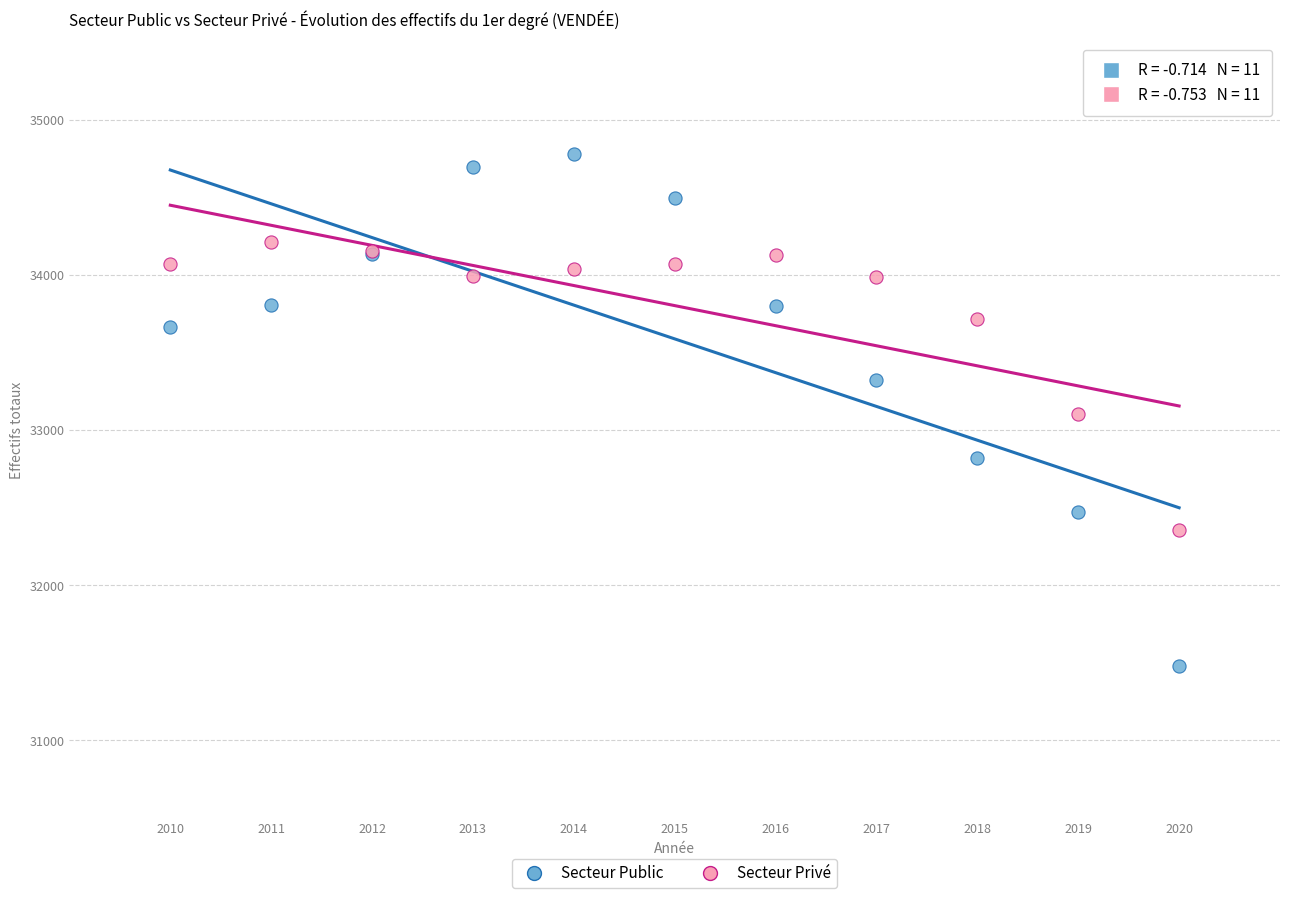

What are all the series names shown in the legend?

Secteur Public, Secteur Privé